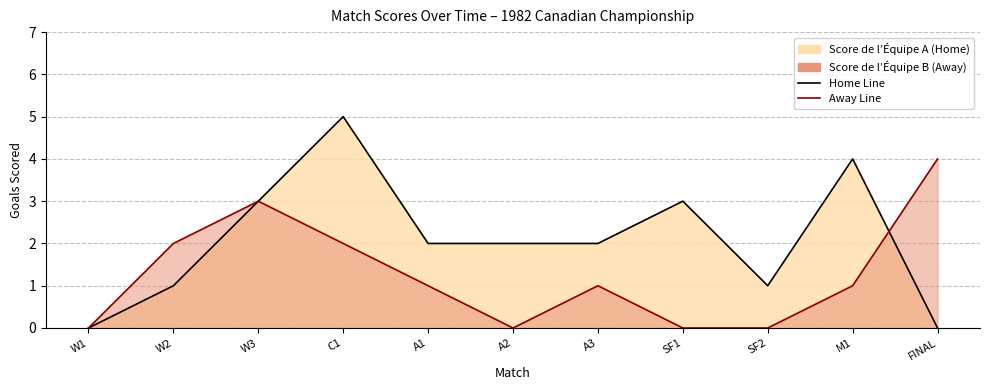

Rank the series by their average value, from highest to lowest.

Score de l’Équipe A, Score de l’Équipe B